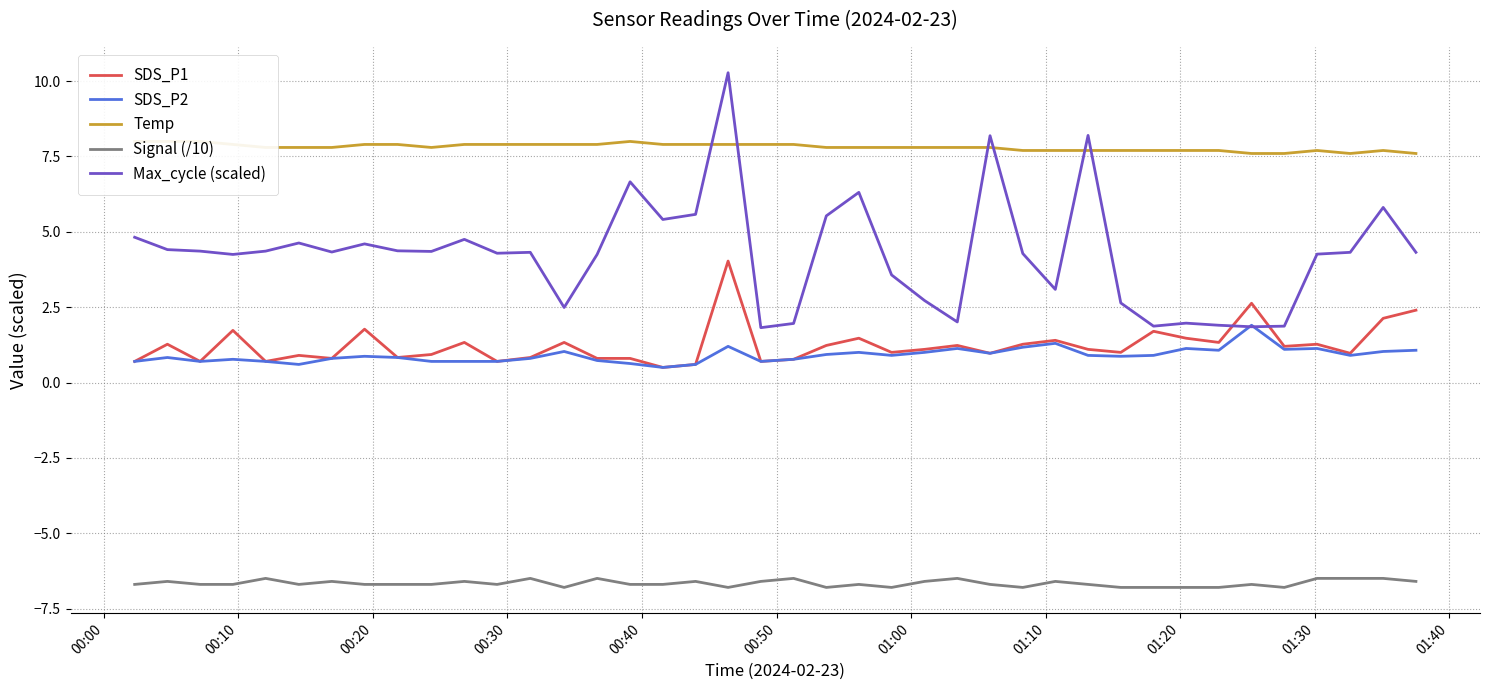

Count the number of categories in the chart.

40